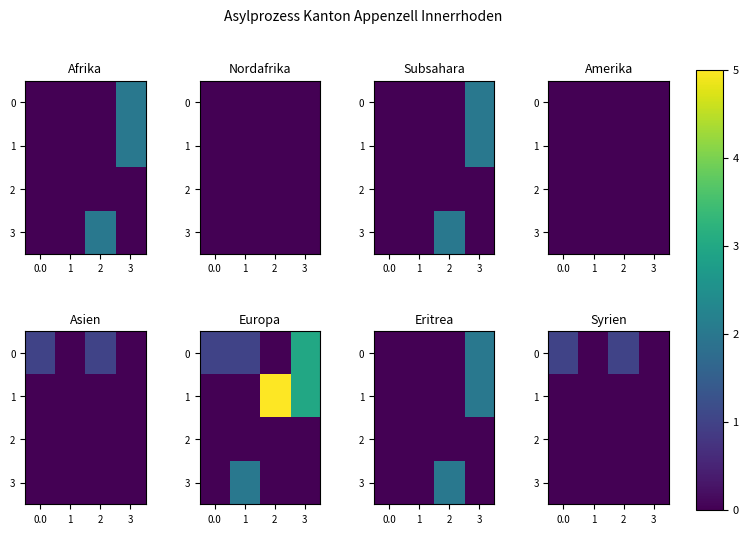

Rank the categories by 2 value from highest to lowest.

0.0, 1, 2, 3